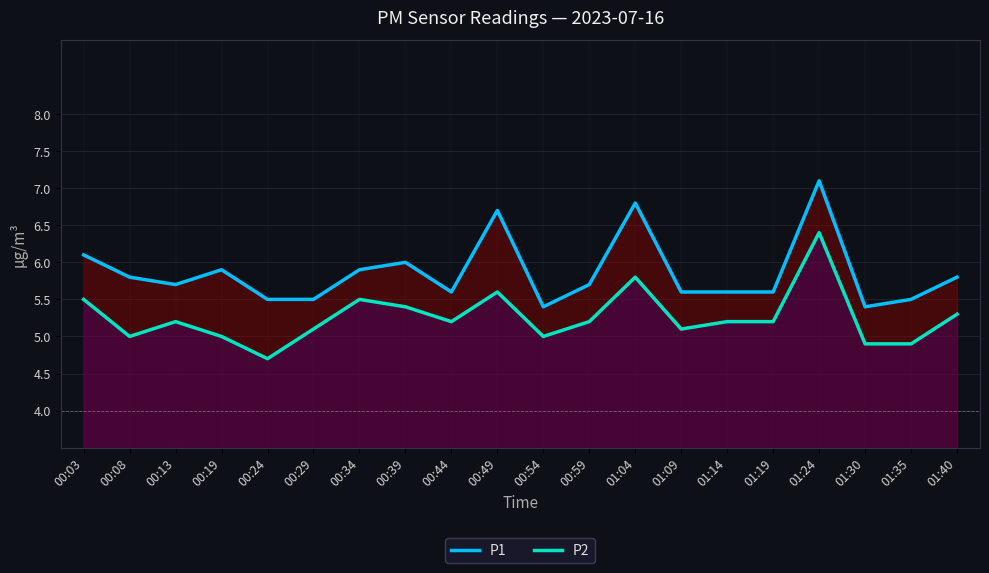

True or false: P2 has more than 1 points higher than both neighbors.

True